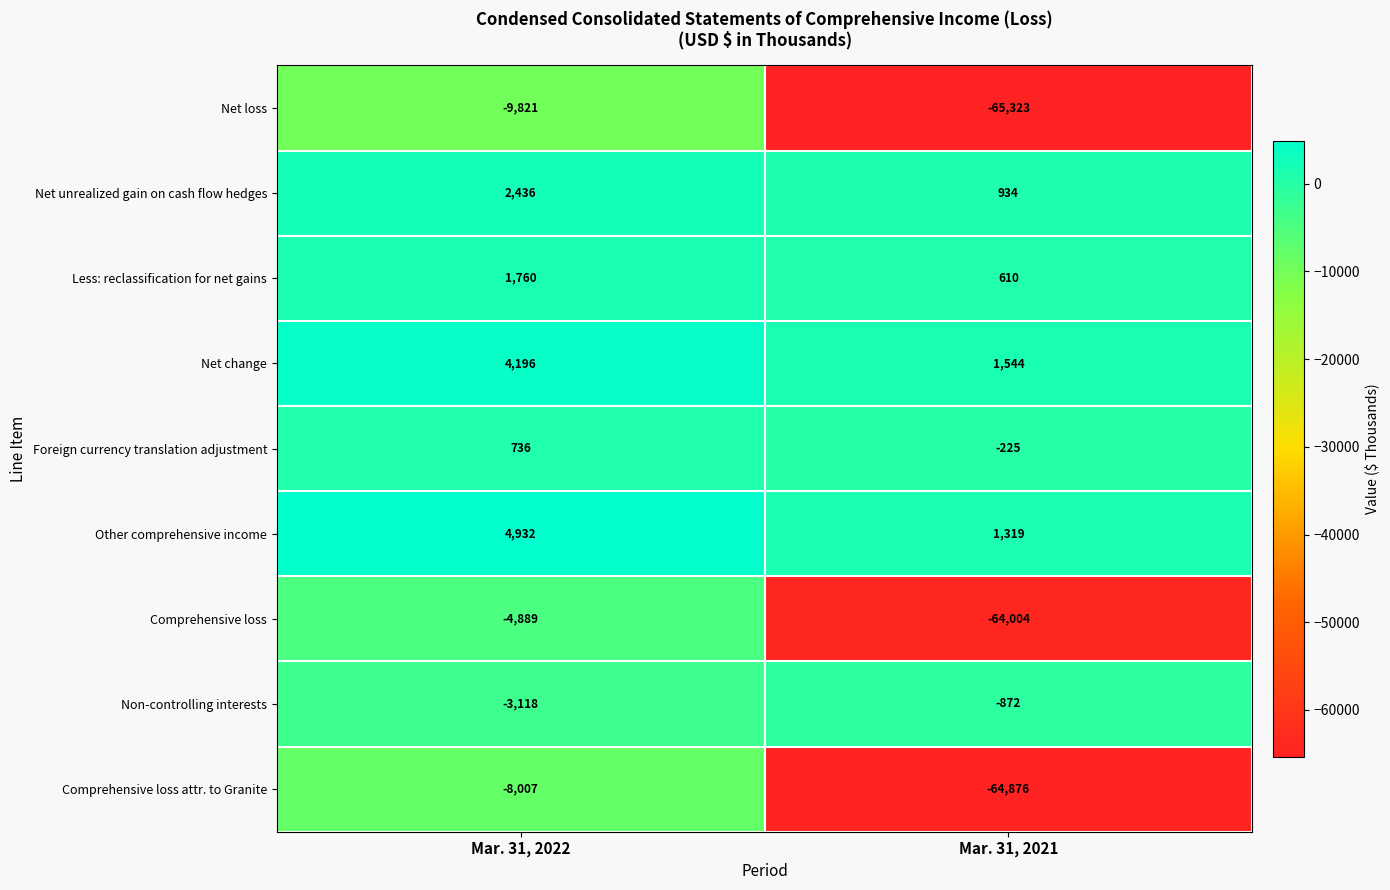

Where is Non-controlling interests nearest to the value -1995?

Mar. 31, 2022